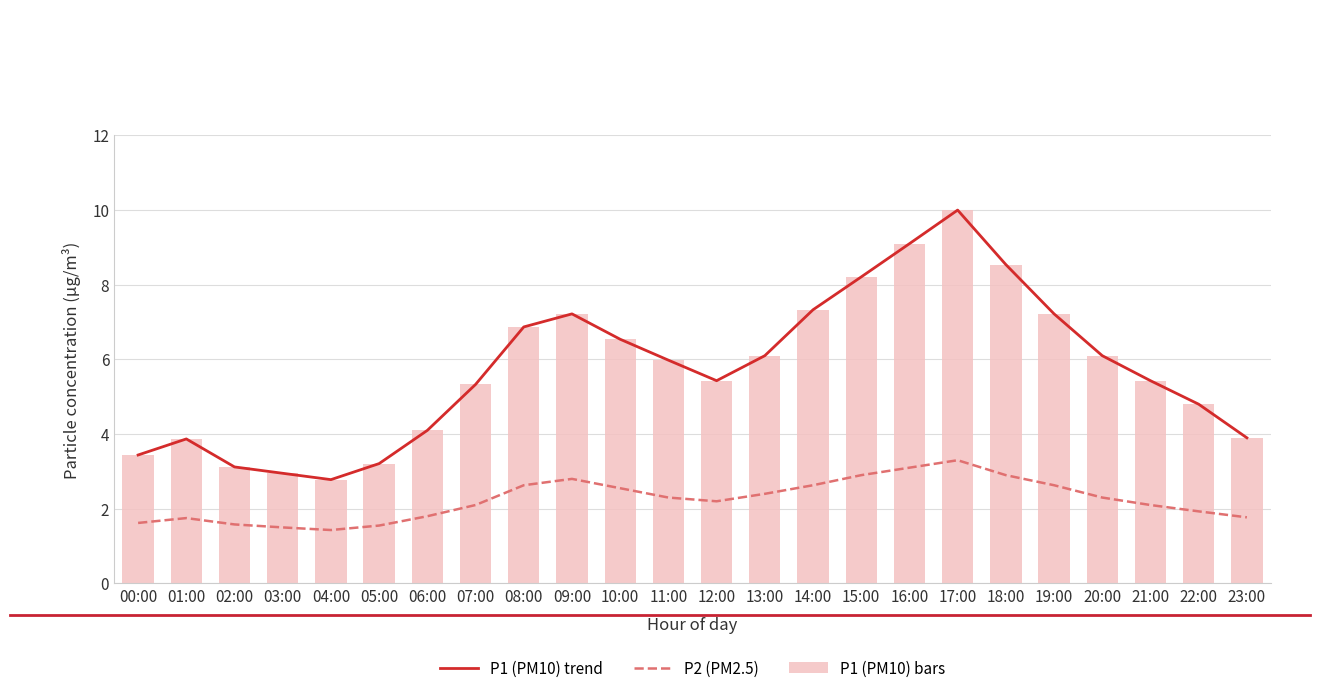

Which category has the lowest value in the P1 (PM10) series?

04:00